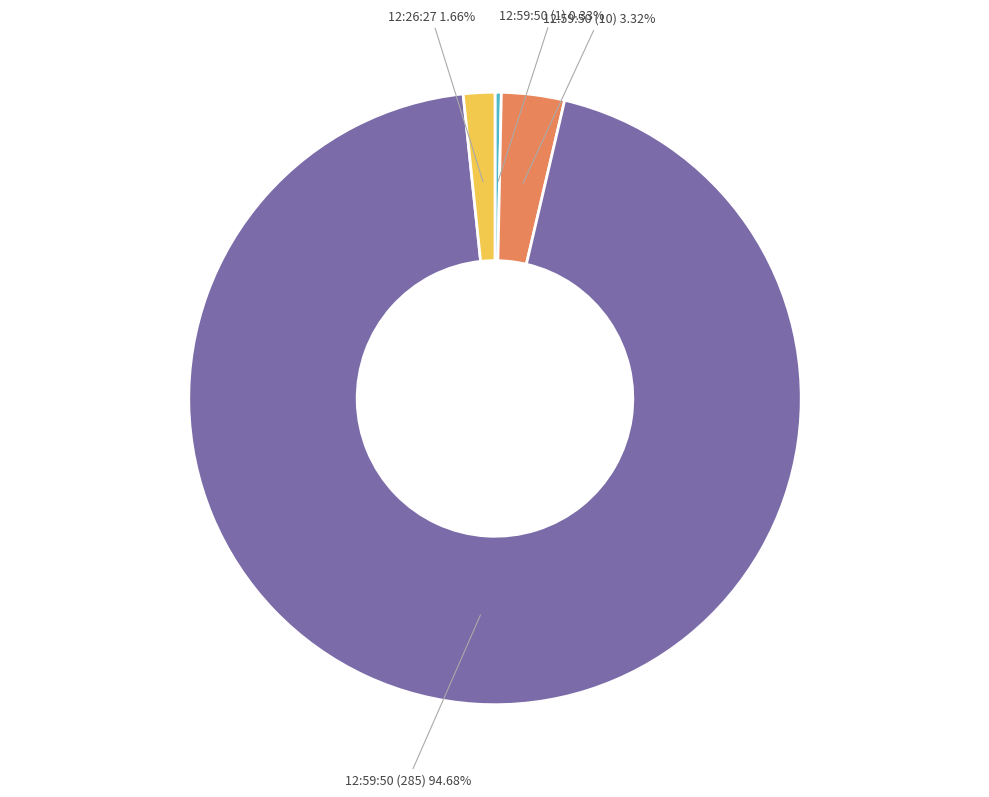

Is there any slice that represents more than half of the pie?

Yes